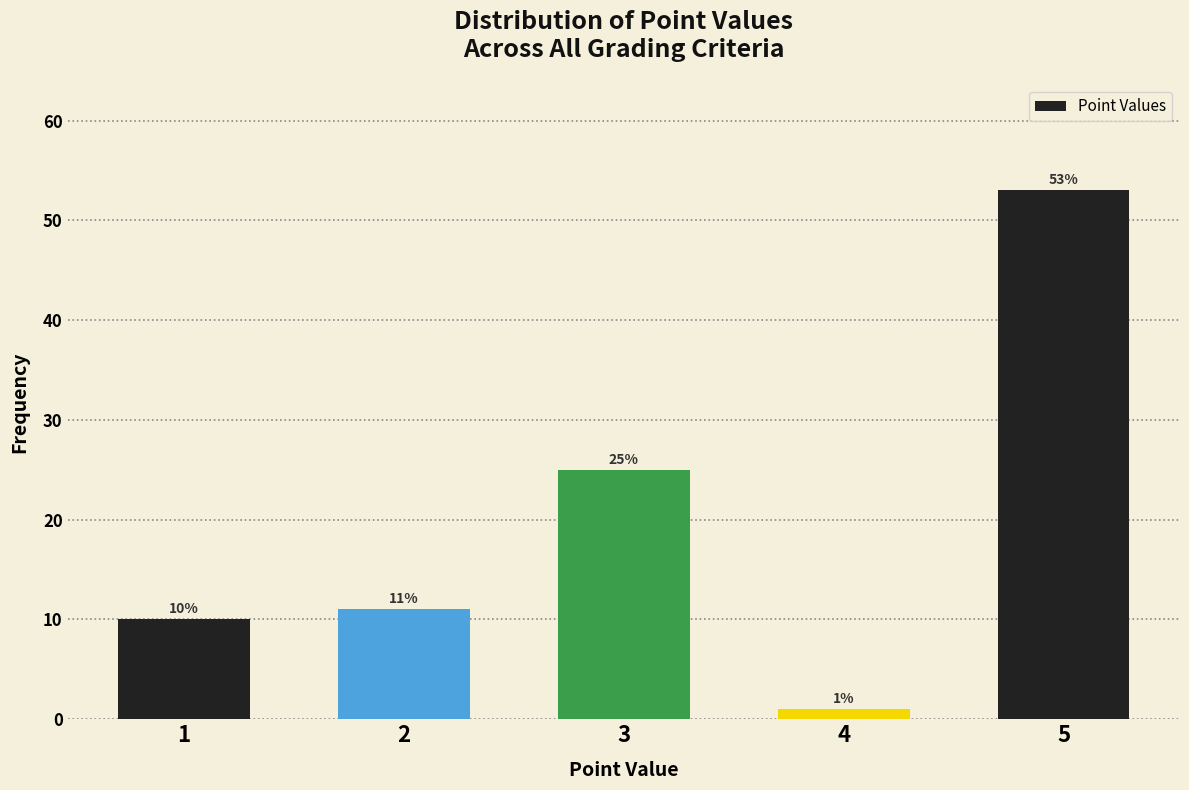

Reading left to right, extract all data points from this chart.

10	11	25	1	53